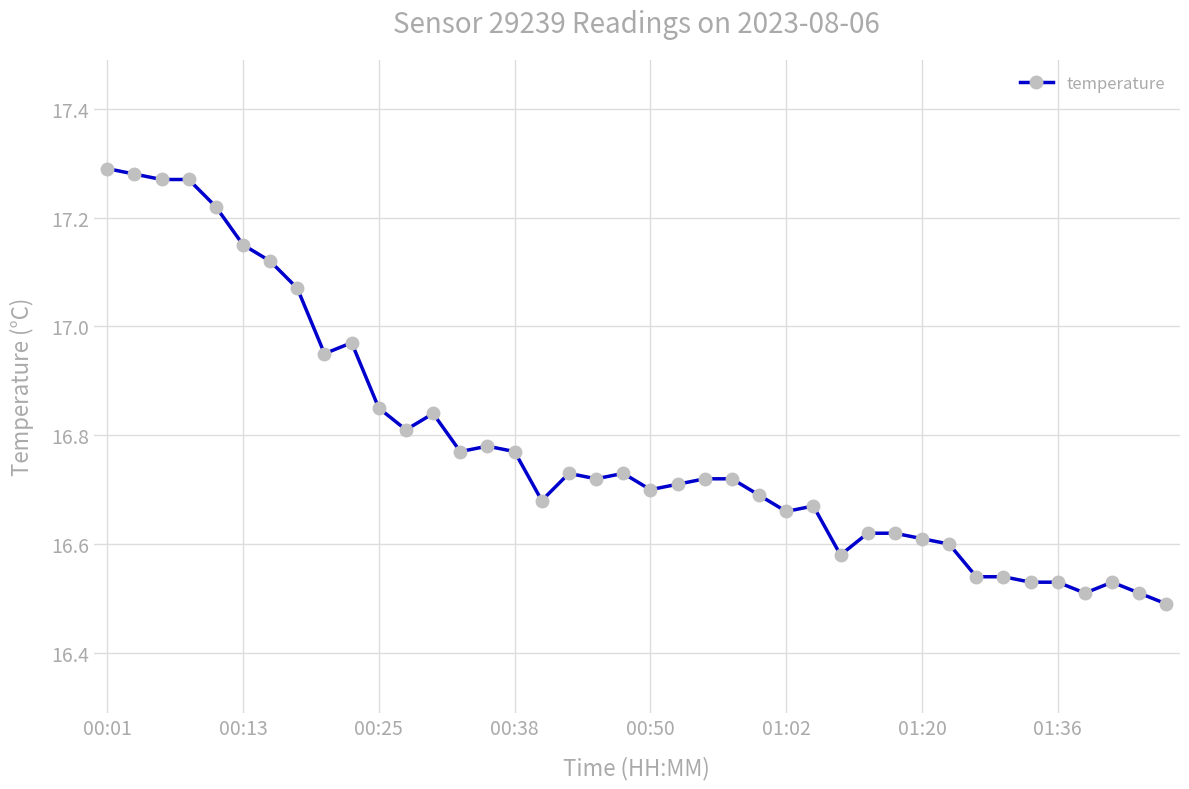

What is the difference between the second highest and minimum values?

0.8